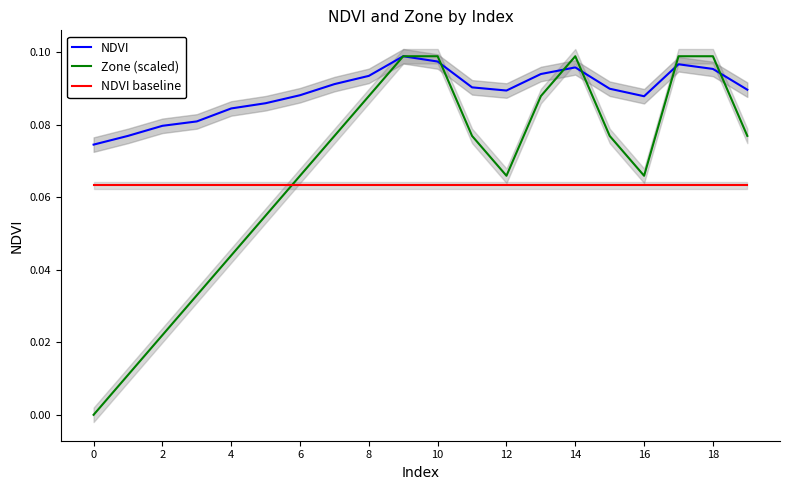

True or false: NDVI baseline and NDVI cross at least once.

False